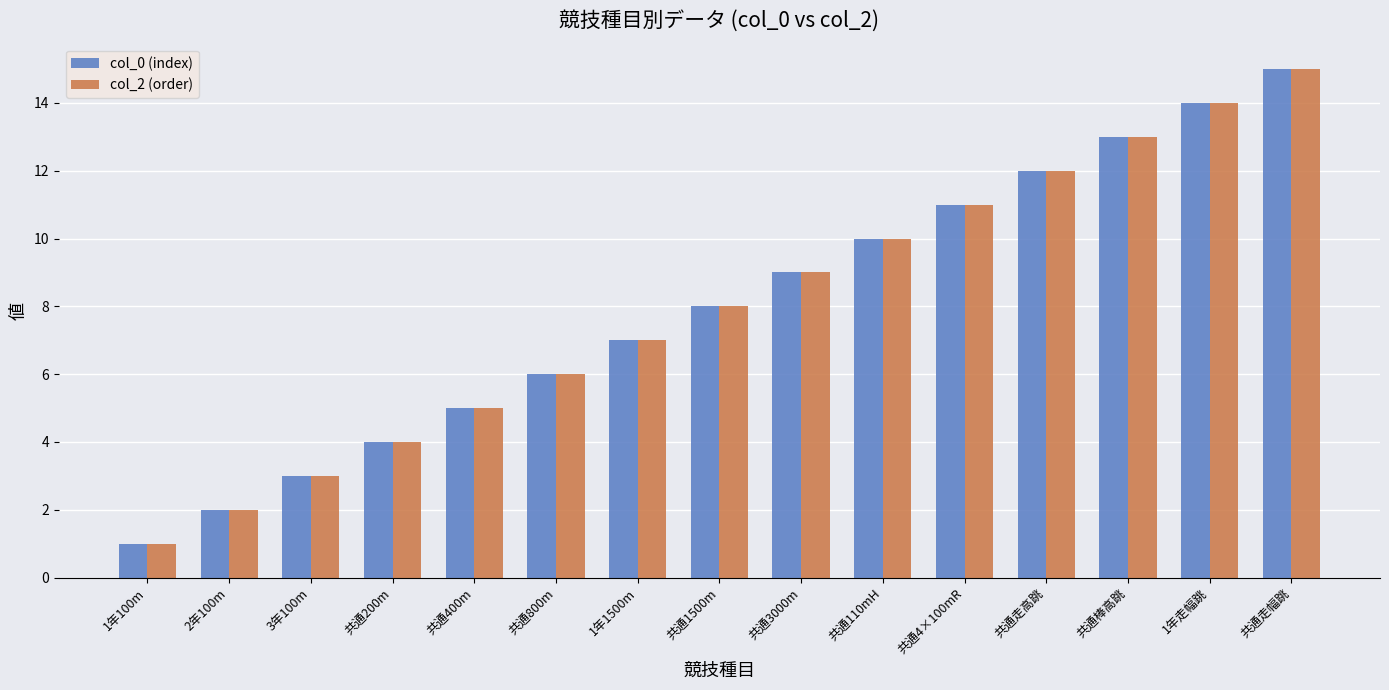

Where is col_0 (index) nearest to the value 8?

共通1500m